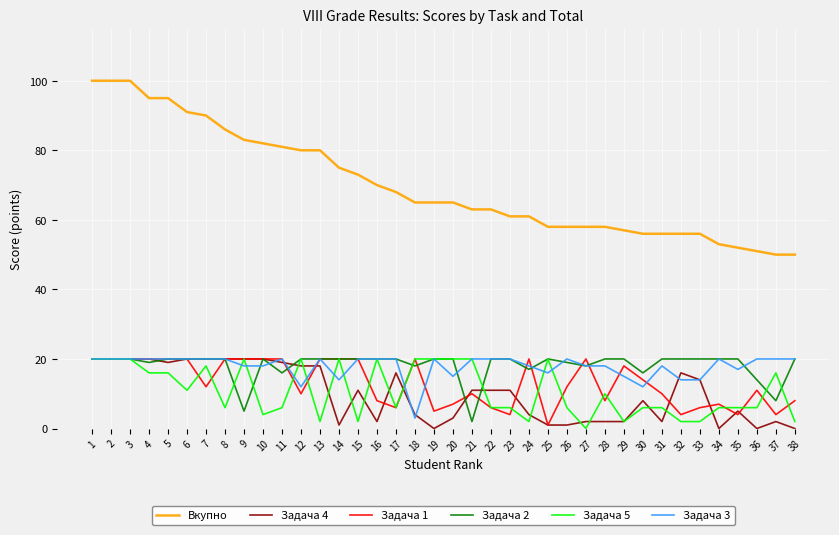

True or false: Вкупно and Задача 4 cross at least once.

False